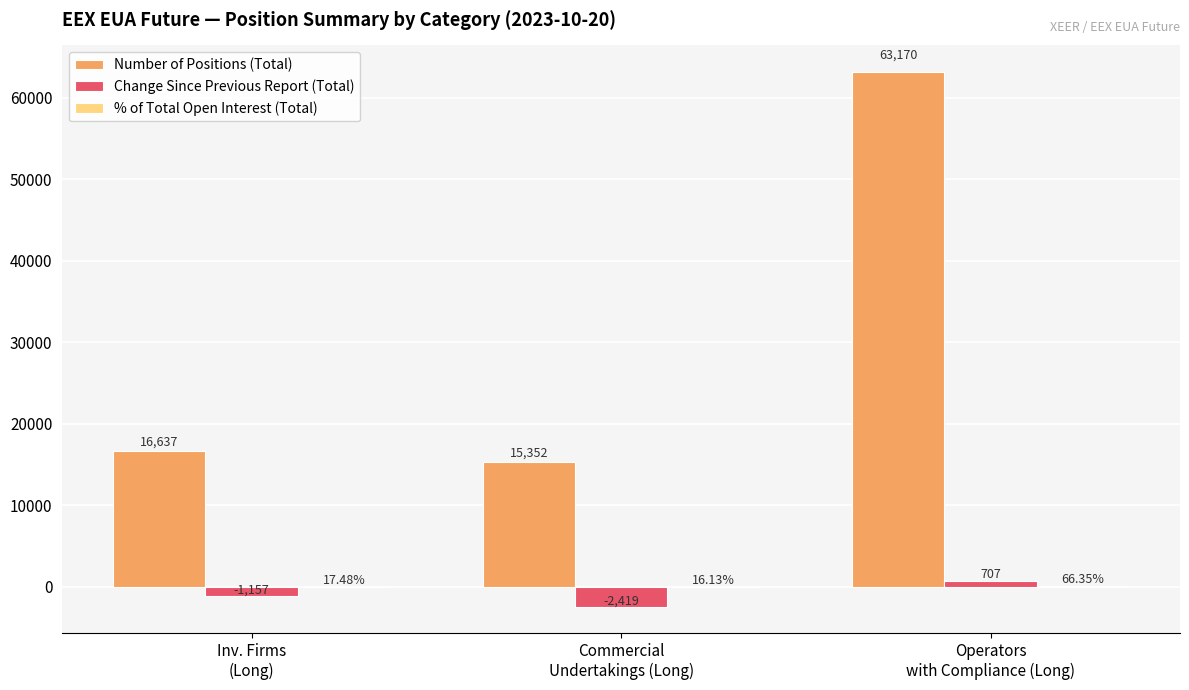

What is the sum of all Number of Positions (Total) values?

95159.0